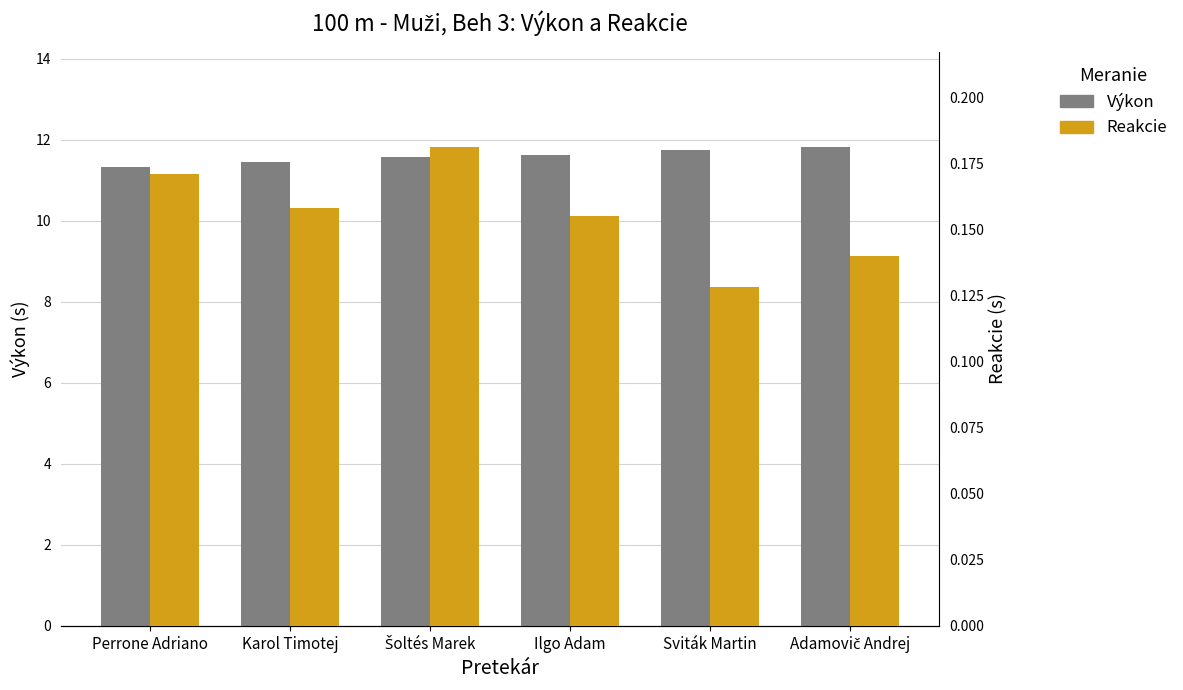

True or false: Výkon has a value of 11.7 at Sviták Martin.

True